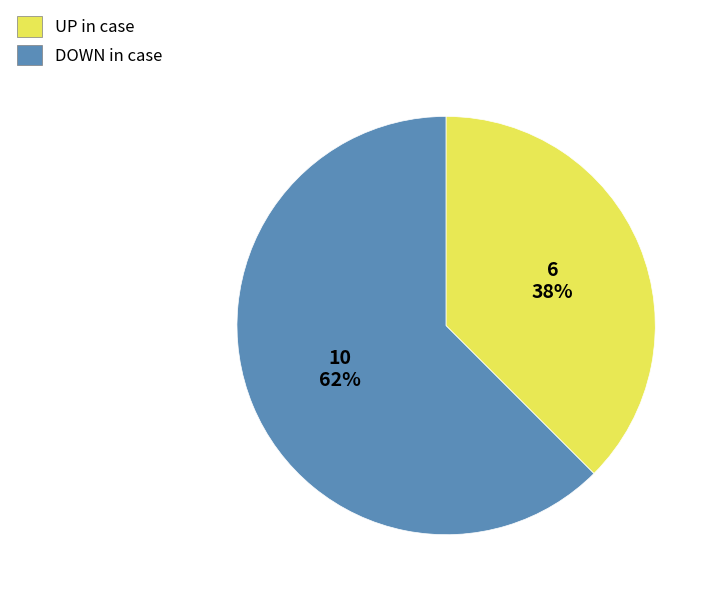

What is the ratio of the value at DOWN in case to the value at UP in case?

0.6